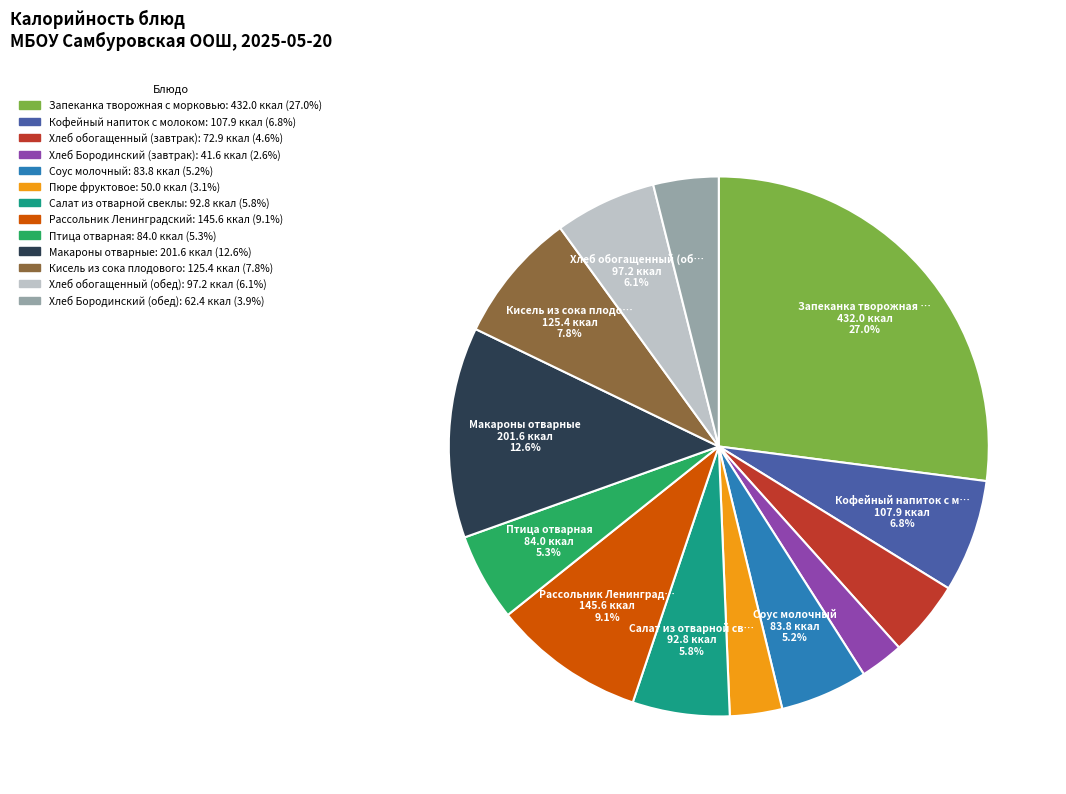

Is it true that Хлеб Бородинский (обед) is 4% of the pie?

True